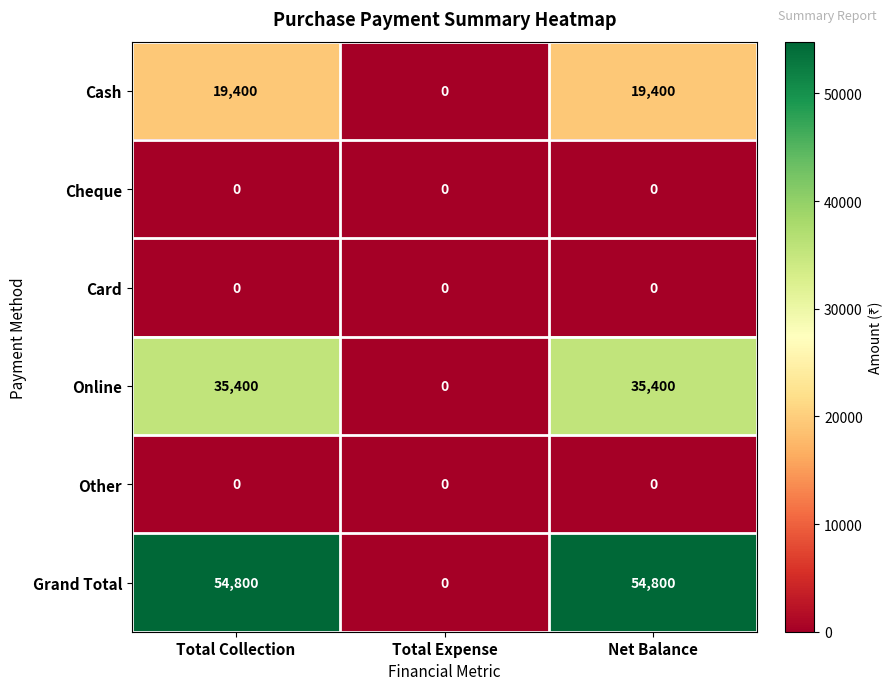

What is the average value of the Cash series?

12933